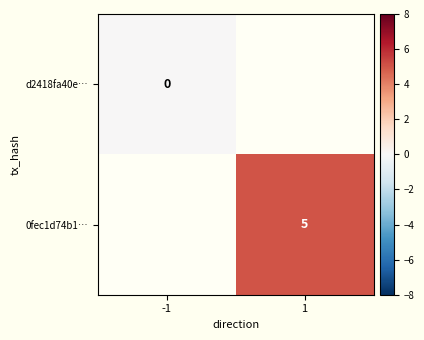

Is it true that 0fec1d74b1… equals 2 at 1?

False